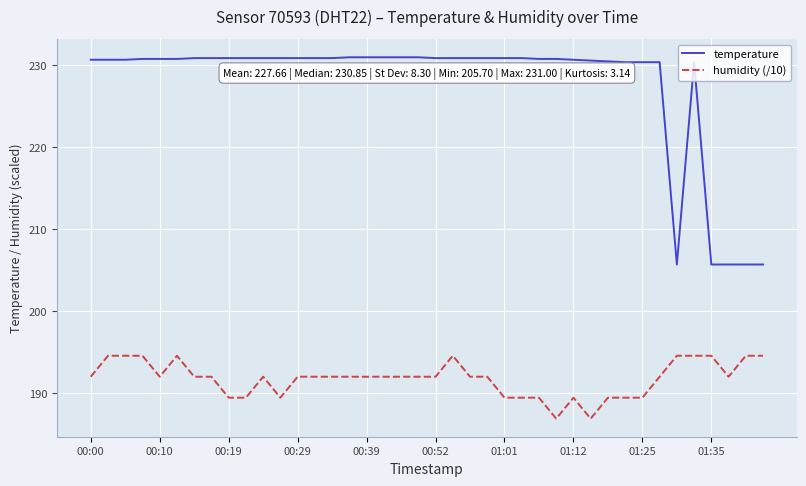

How many lines are shown in the chart?

2